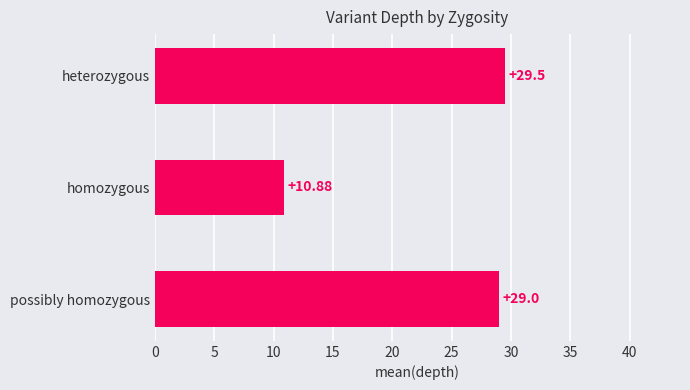

Rank the categories by value from lowest to highest.

homozygous, possibly homozygous, heterozygous